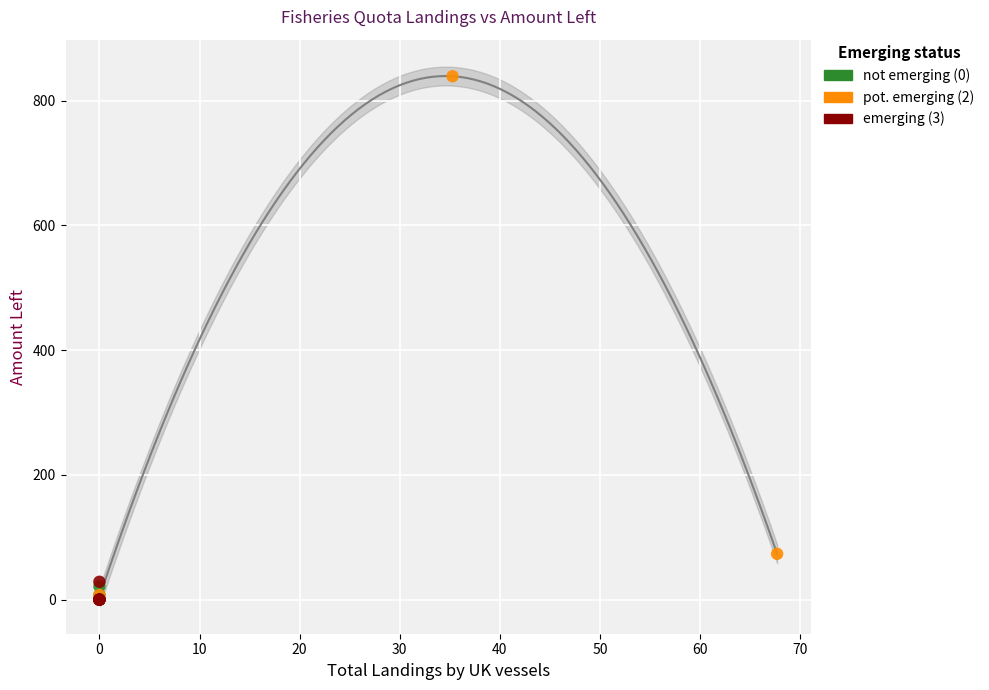

Which series contains the highest Y value?

pot. emerging (2)